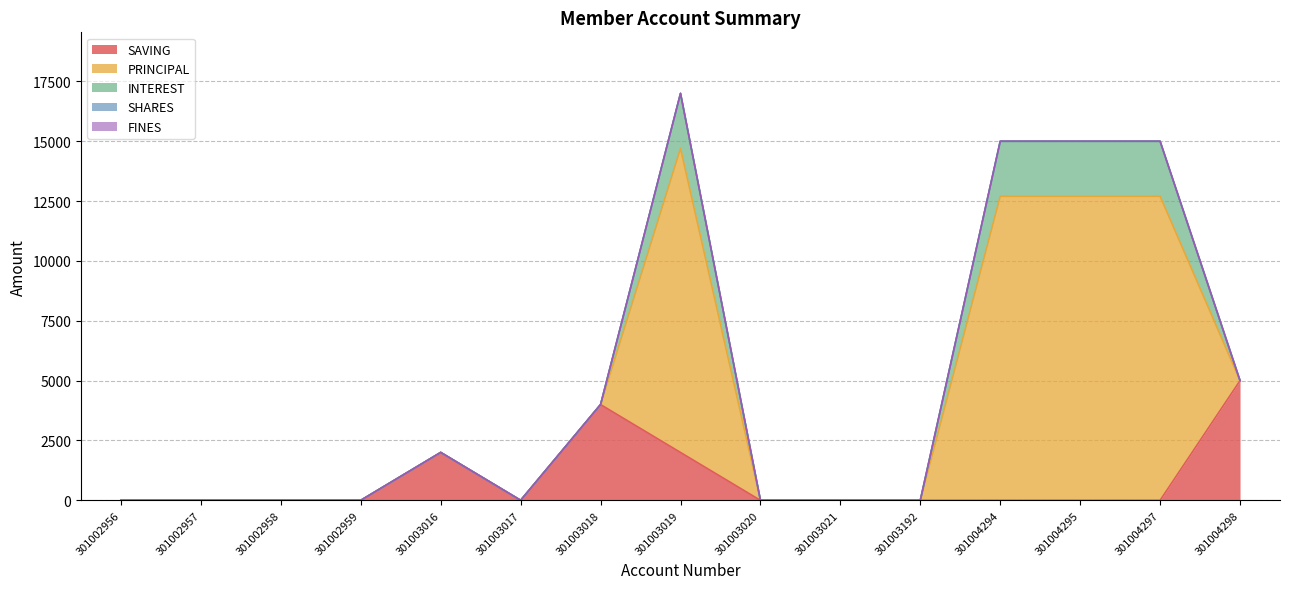

What is the value of the SAVING point at the 7th from the left?

4000